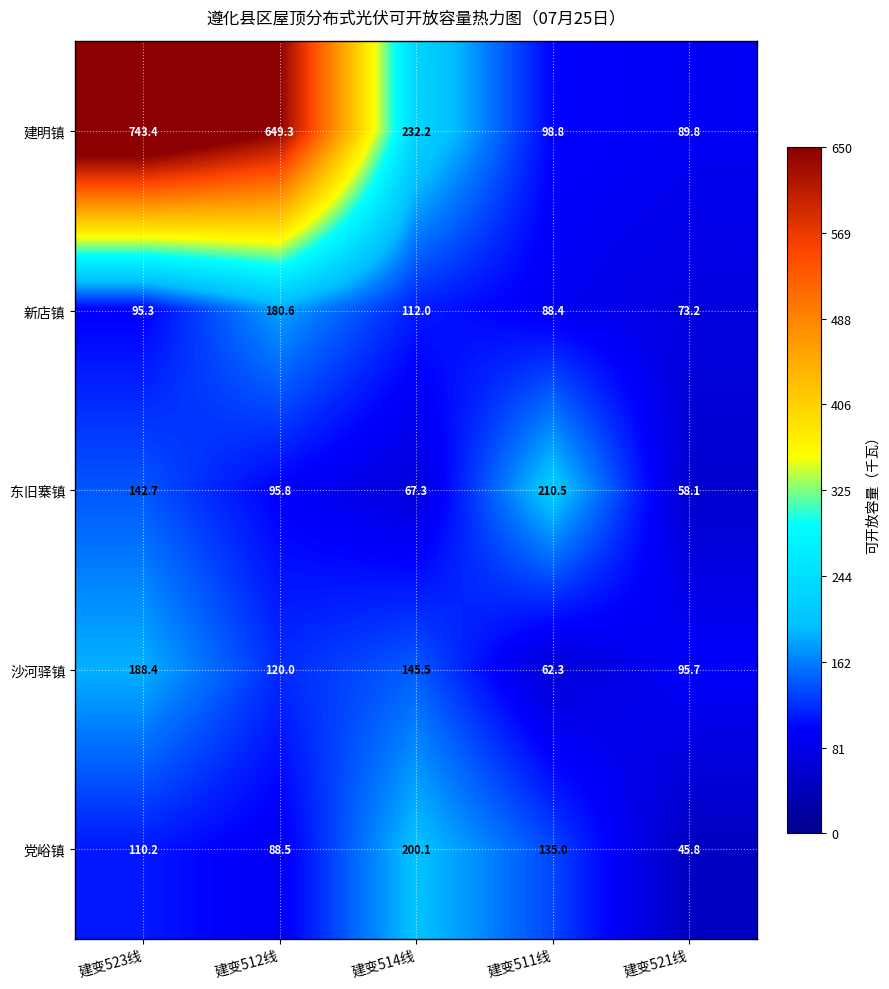

Which category has the highest value in the 建明镇 series?

建变523线